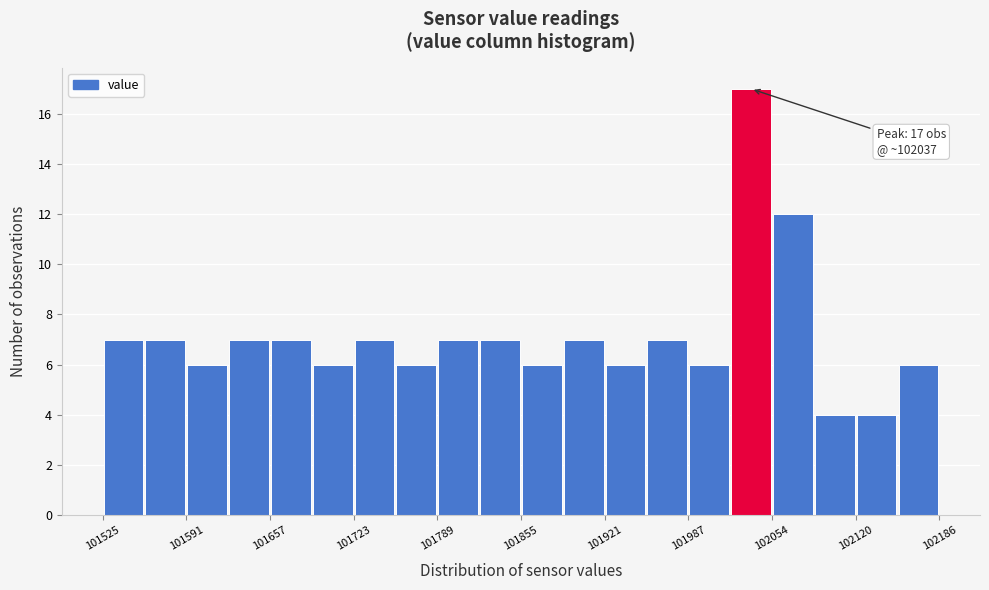

Around what value on the x-axis is the tallest bar? Give the approximate position of its centre, as read against the axis.

102040